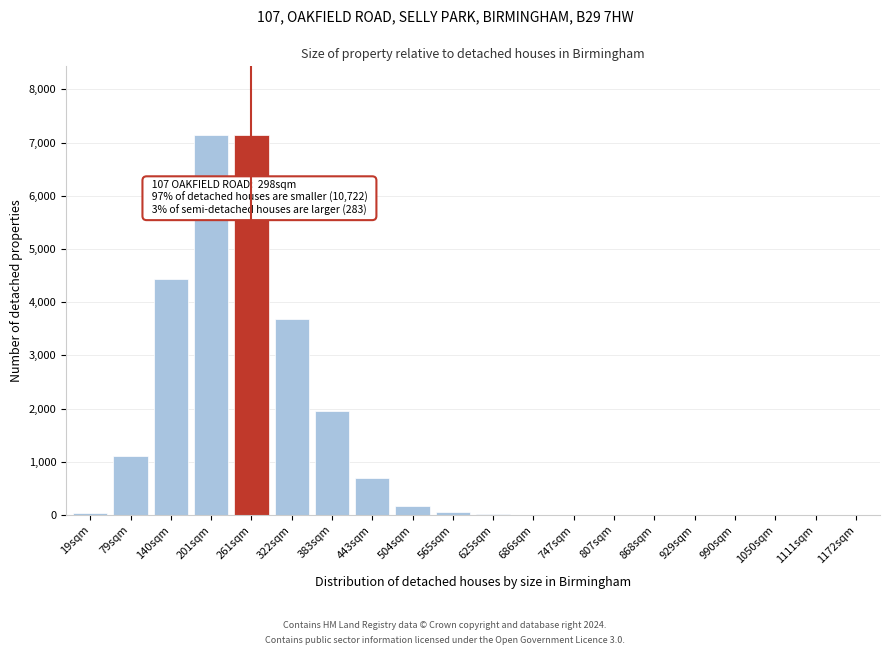

What is the greatest value displayed?

7148